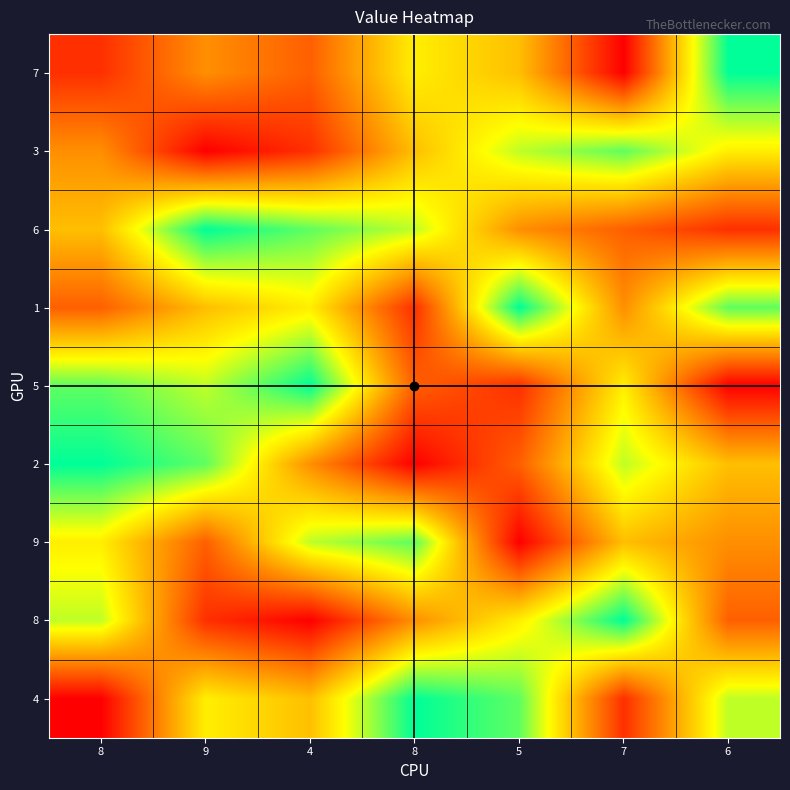

How many series are shown in this chart?

9